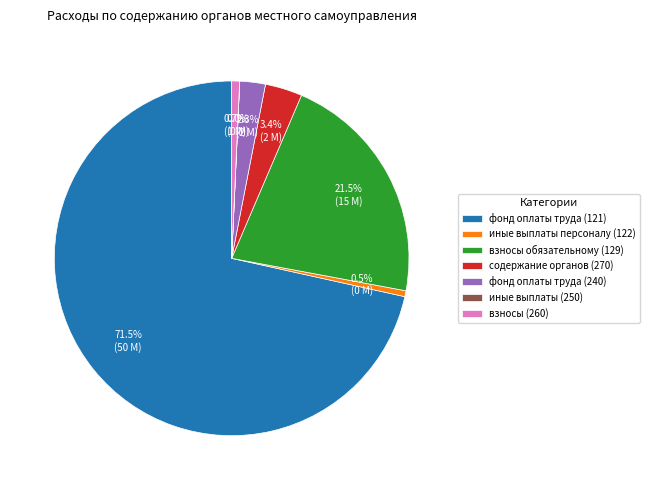

To the nearest percent, what is the average slice percentage?

14%